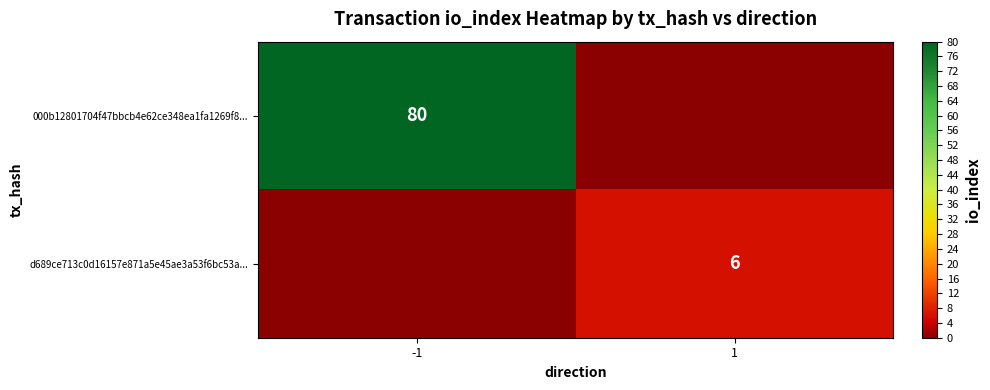

The value of d689ce713c0d16157e871a5e45ae3a53f6bc53a... at 1 is 9. True or false?

False